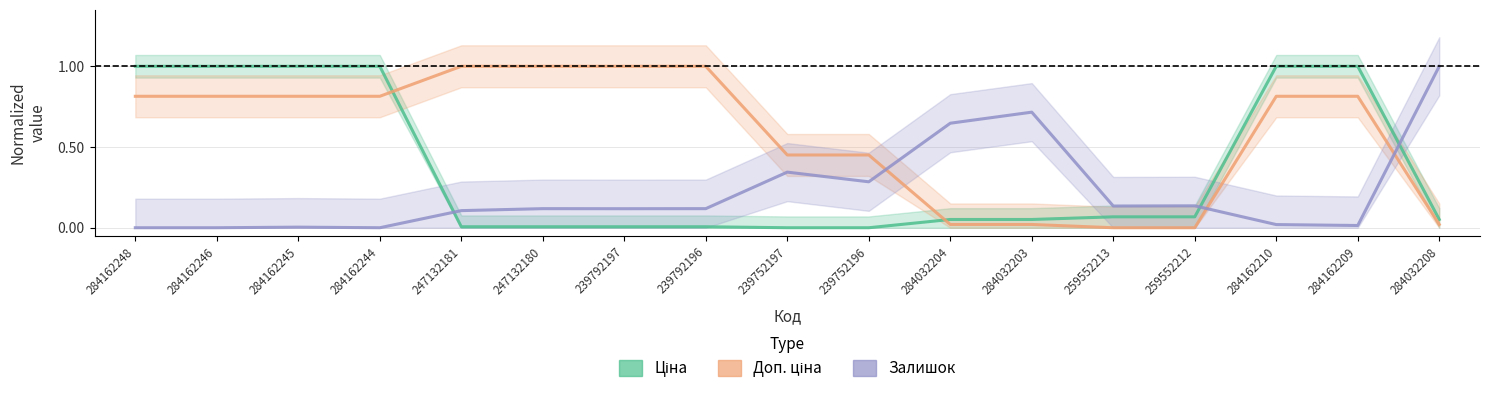

True or false: Ціна and Залишок intersect in this chart.

True